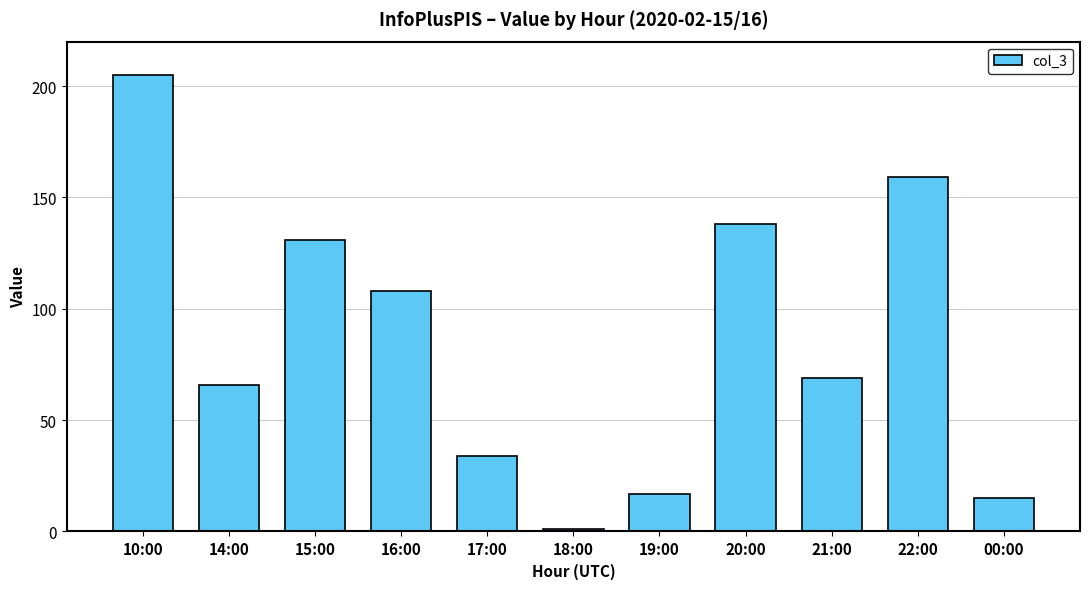

How many values are below 69?

5